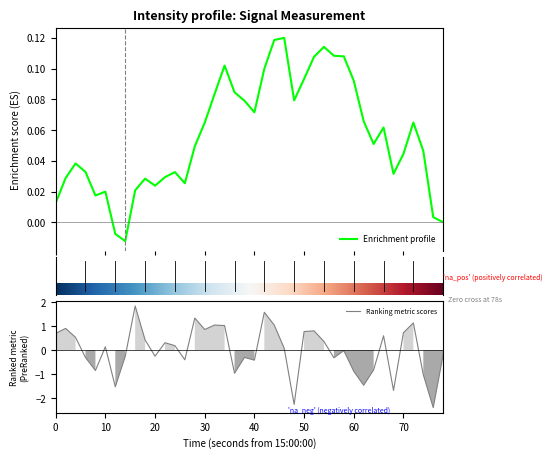

How many data points does each series have?

40